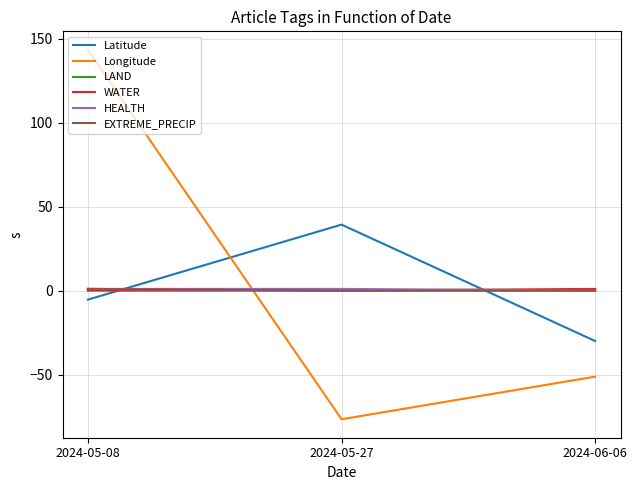

Reading left to right, extract all data points from this chart.

Latitude: -5.4	39.3	-30.0
Longitude: 143.4	-76.6	-51.2
LAND: 1.0	0.0	0.0
WATER: 0.0	0.0	1.0
HEALTH: 1.0	1.0	0.0
EXTREME_PRECIP: 1.0	0.0	0.0